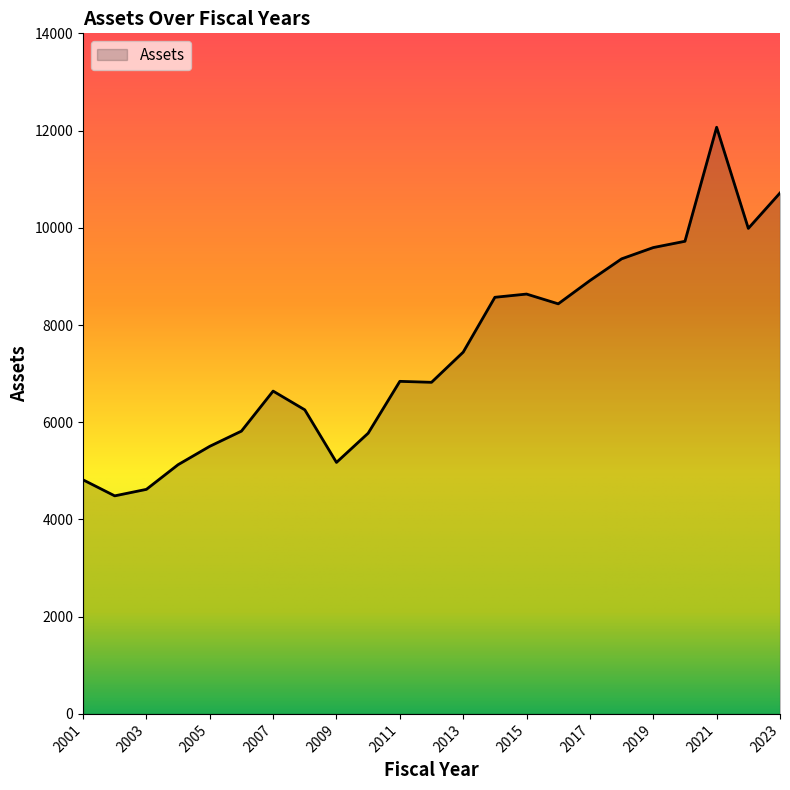

What is the minimum value shown in the chart?

4485.5